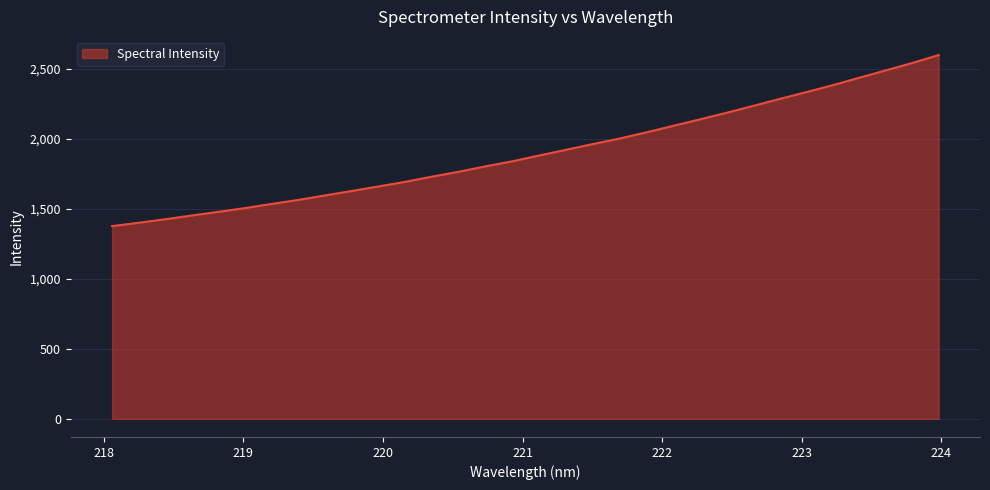

What is the maximum value shown in the chart?

2596.0